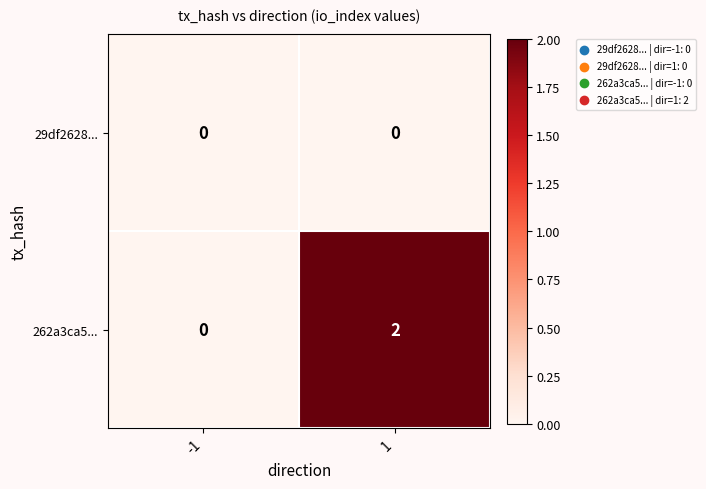

Count the number of data series in this chart.

2